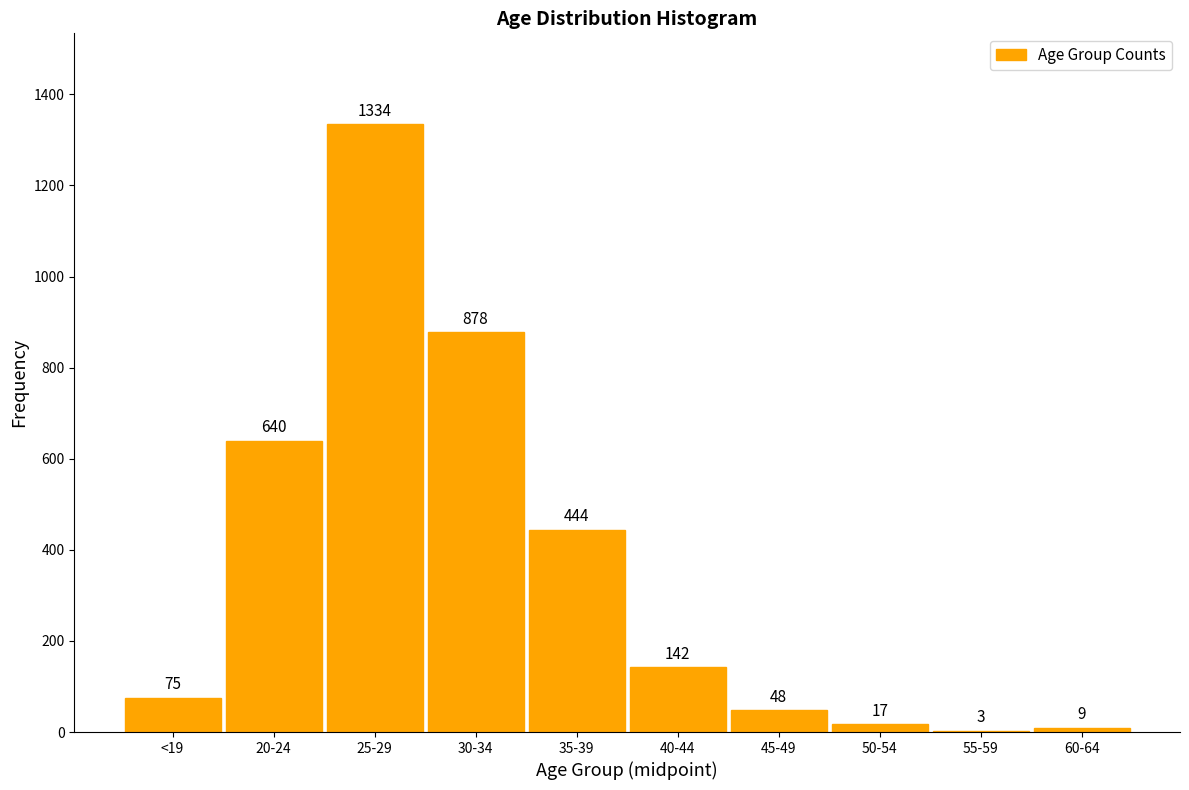

Reading left to right, list all the values displayed in this chart.

<19=75	20-24=640	25-29=1334	30-34=878	35-39=444	40-44=142	45-49=48	50-54=17	55-59=3	60-64=9